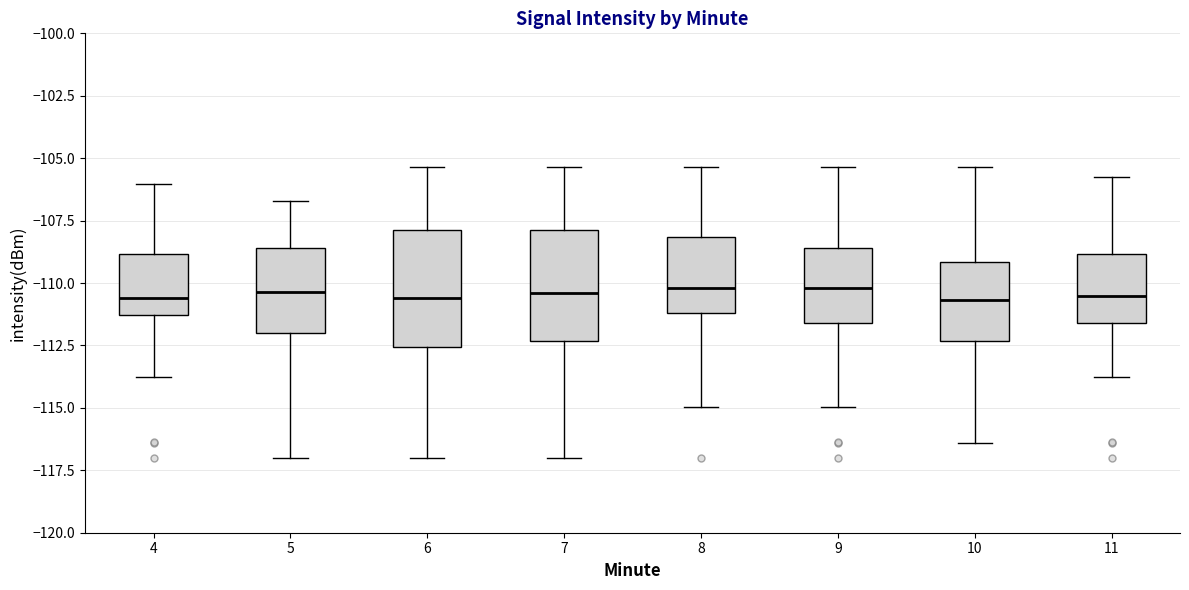

Where does the upper whisker of the box at x = 4 end on the y-axis? The values are not printed on the chart, so give them approximately, as read against the axis.

-106.0